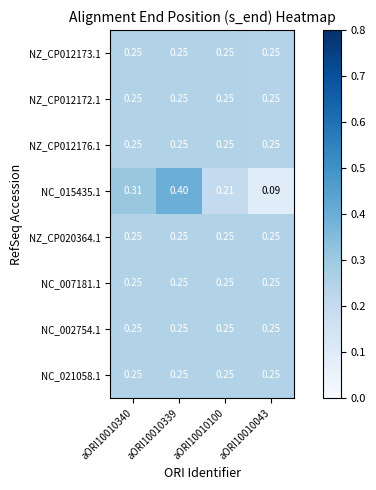

At which category is the sum across all series the highest?

aORI10010339